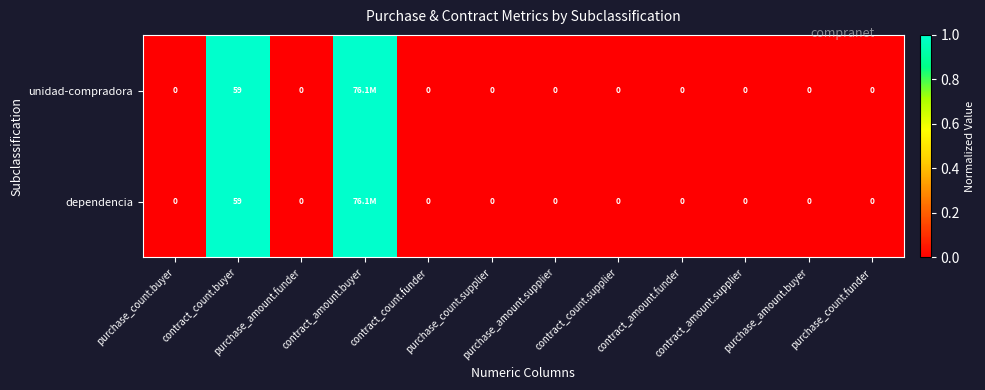

At purchase_count.buyer, list the series in order from largest to smallest.

unidad-compradora, dependencia